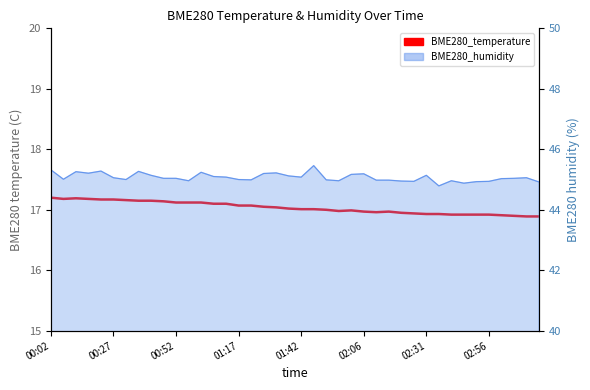

How many points are higher than both their immediate neighbors (excluding endpoints)?

3